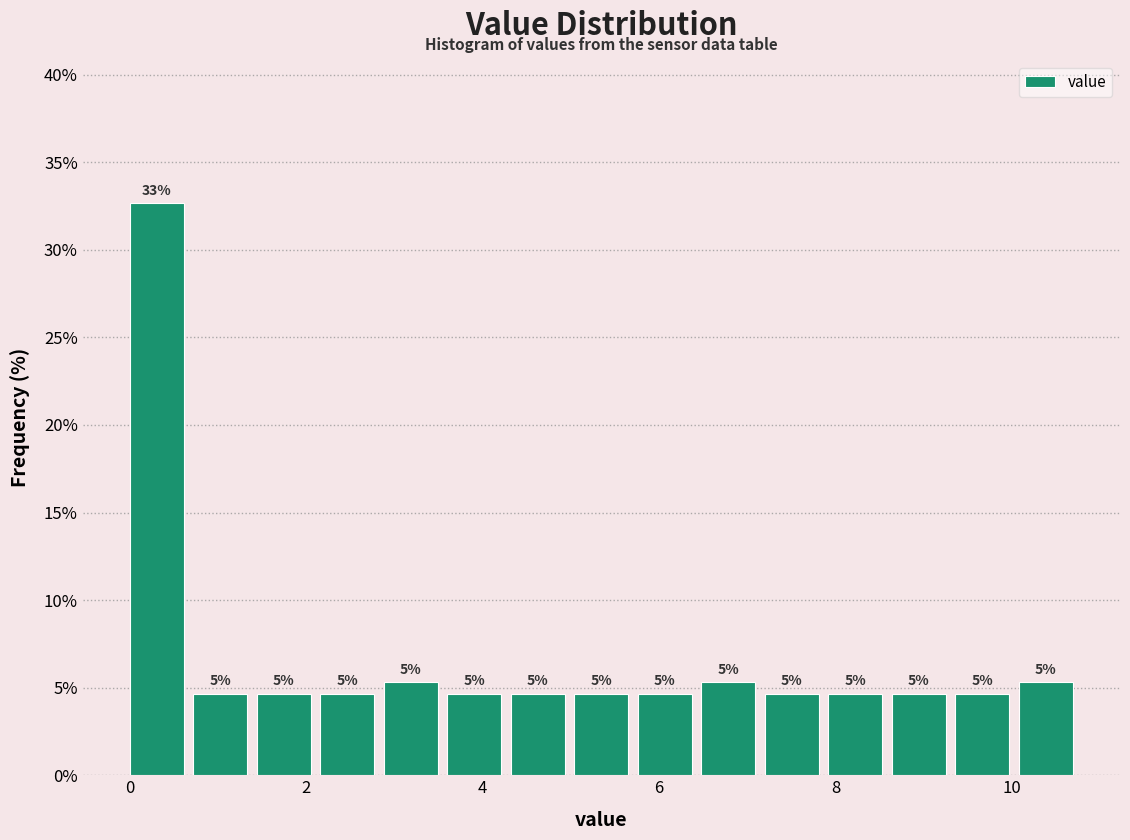

Read against the x-axis, roughly where is the centre of the tallest bar?

0.4